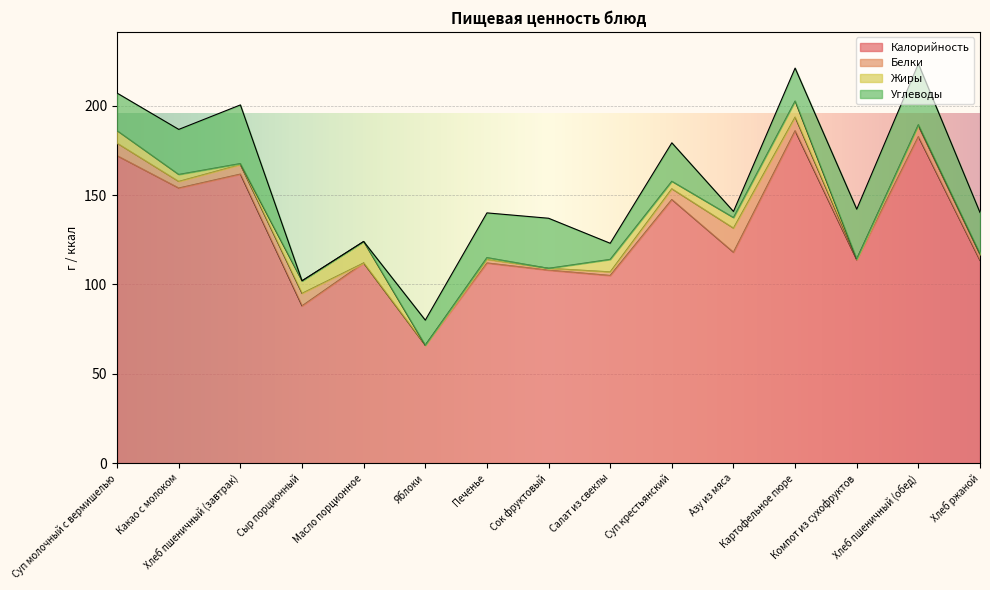

Where is the first local maximum for Жиры?

Масло порционное